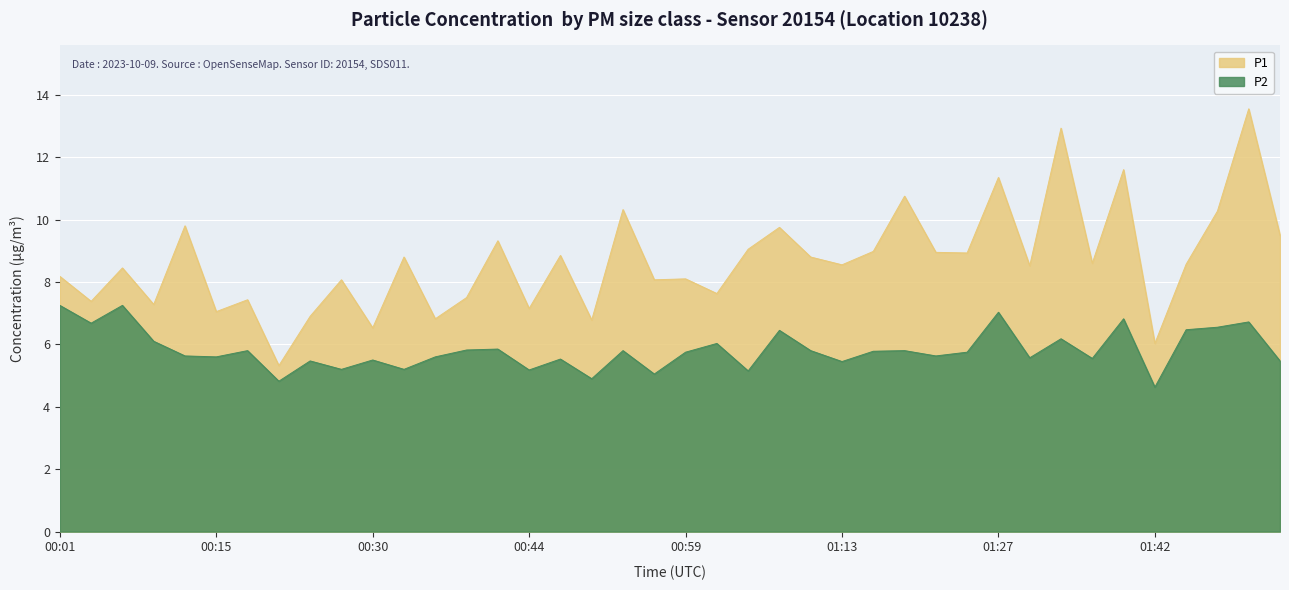

What is the sum of all P2 values?

232.8